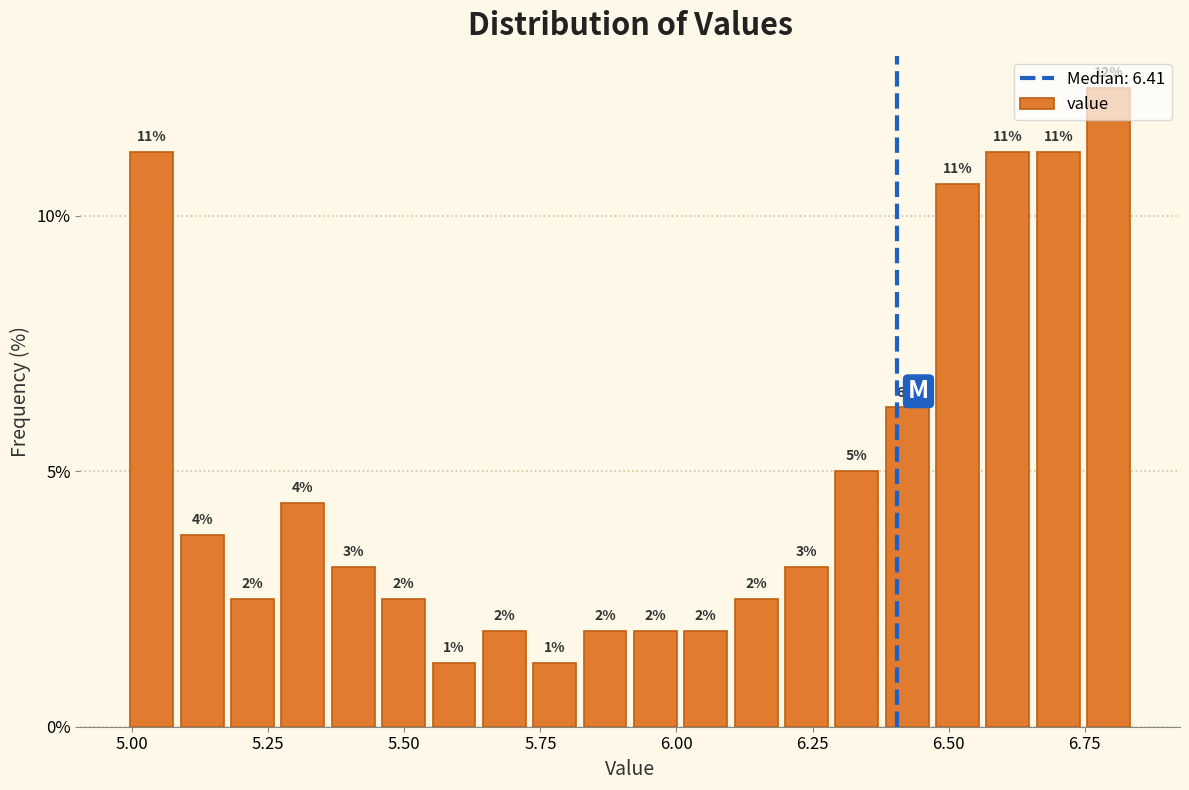

Read against the x-axis, roughly where is the centre of the tallest bar?

6.80